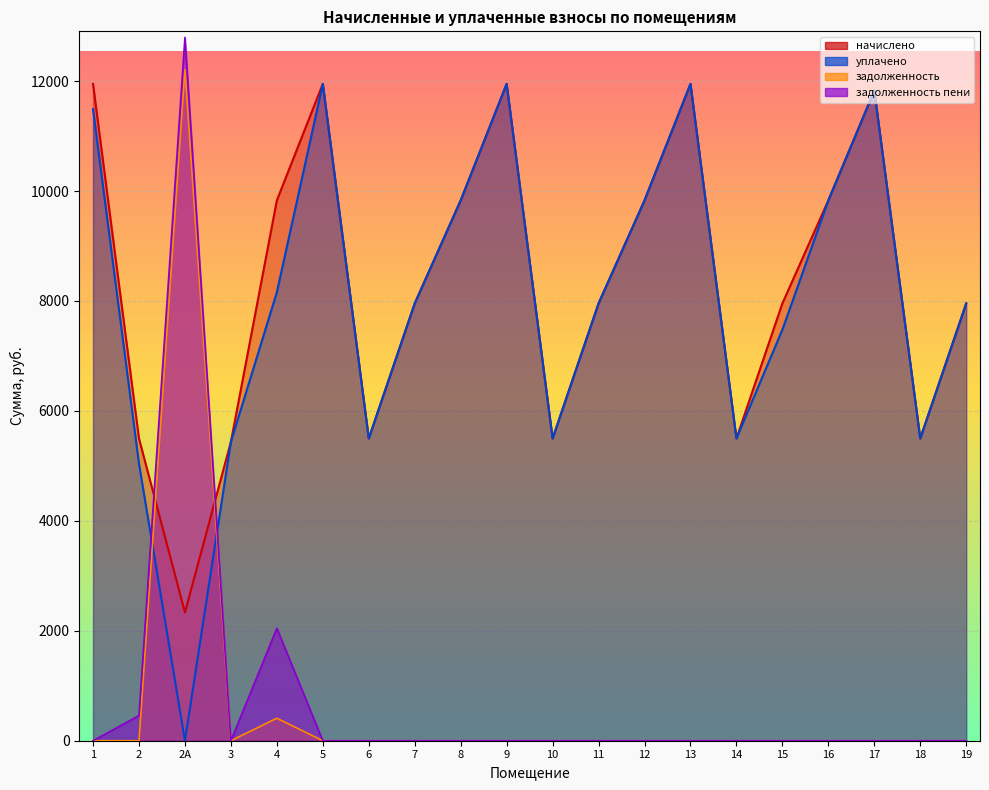

True or false: начислено has more than 1 points higher than both neighbors.

True